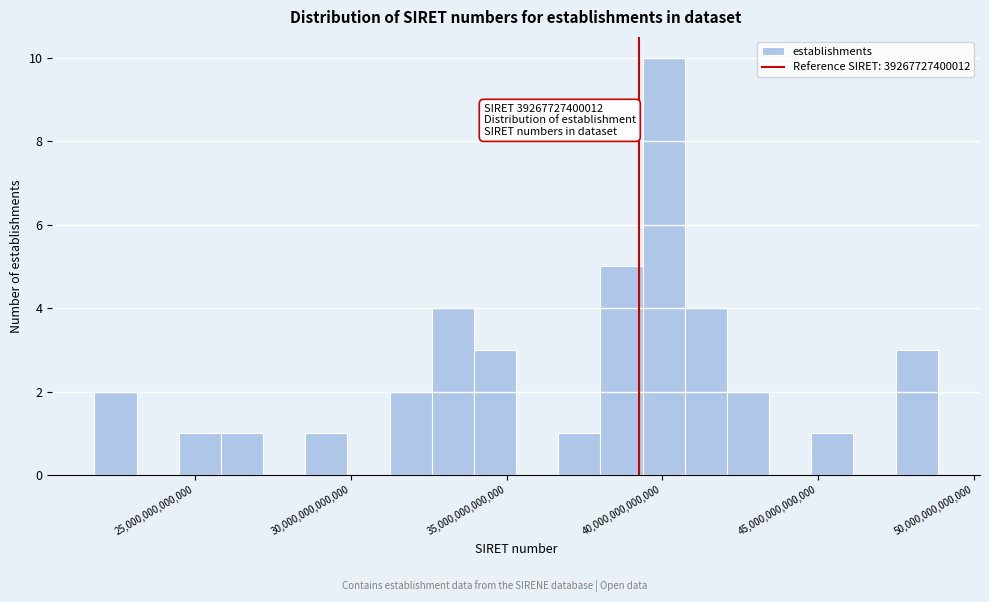

Read against the x-axis, roughly where is the centre of the tallest bar?

40000000000000